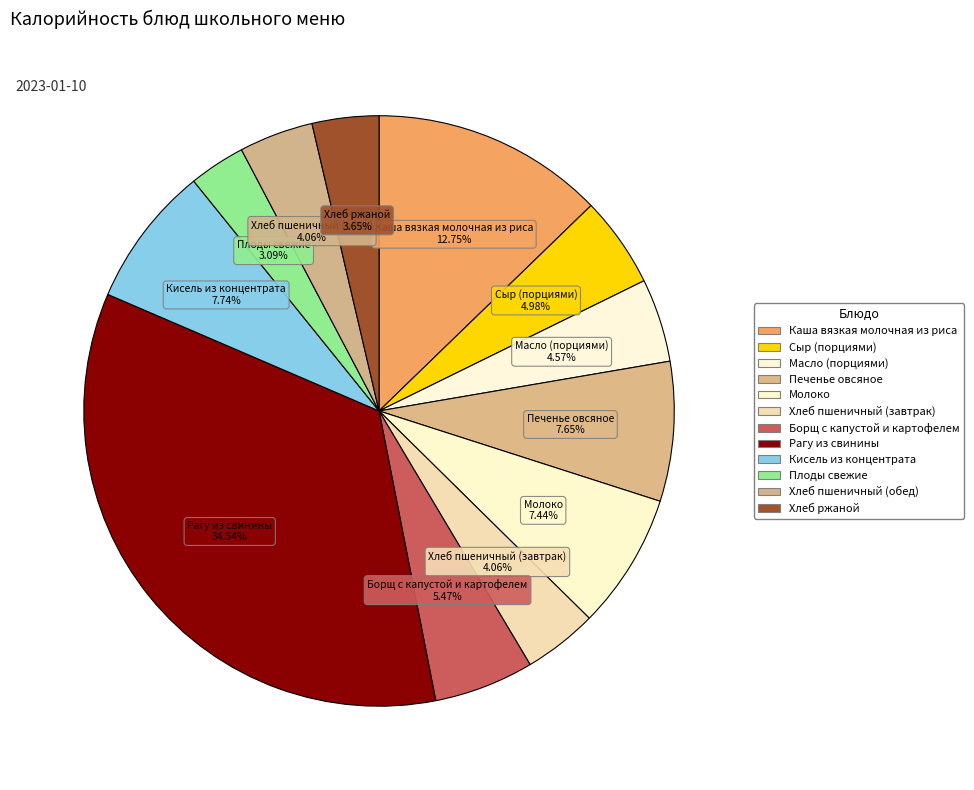

Rank the categories by value from highest to lowest.

Рагу из свинины, Каша вязкая молочная из риса, Кисель из концентрата, Печенье овсяное, Молоко, Борщ с капустой и картофелем, Сыр (порциями), Масло (порциями), Хлеб пшеничный (завтрак), Хлеб пшеничный (обед), Хлеб ржаной, Плоды свежие